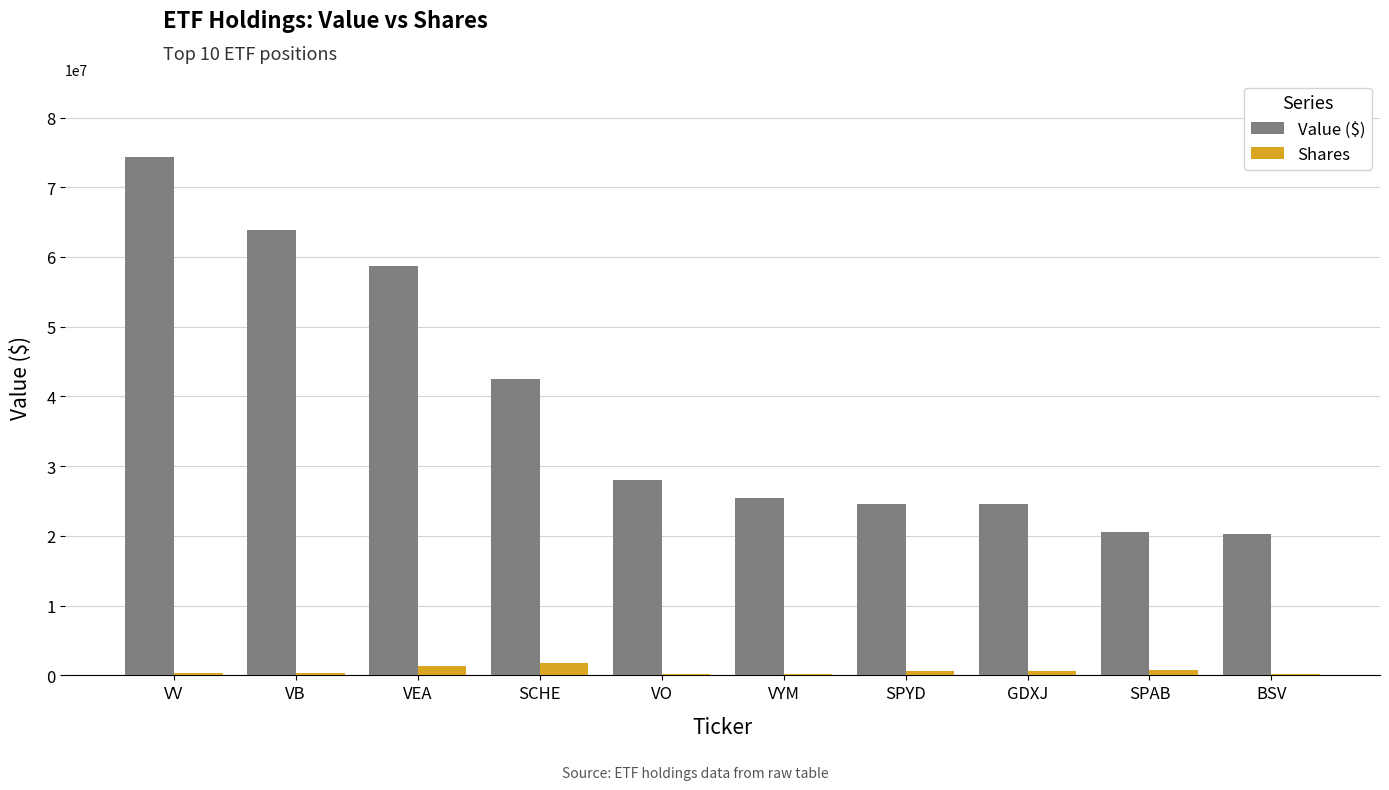

The value of Value ($) at VV is 99472230. True or false?

False